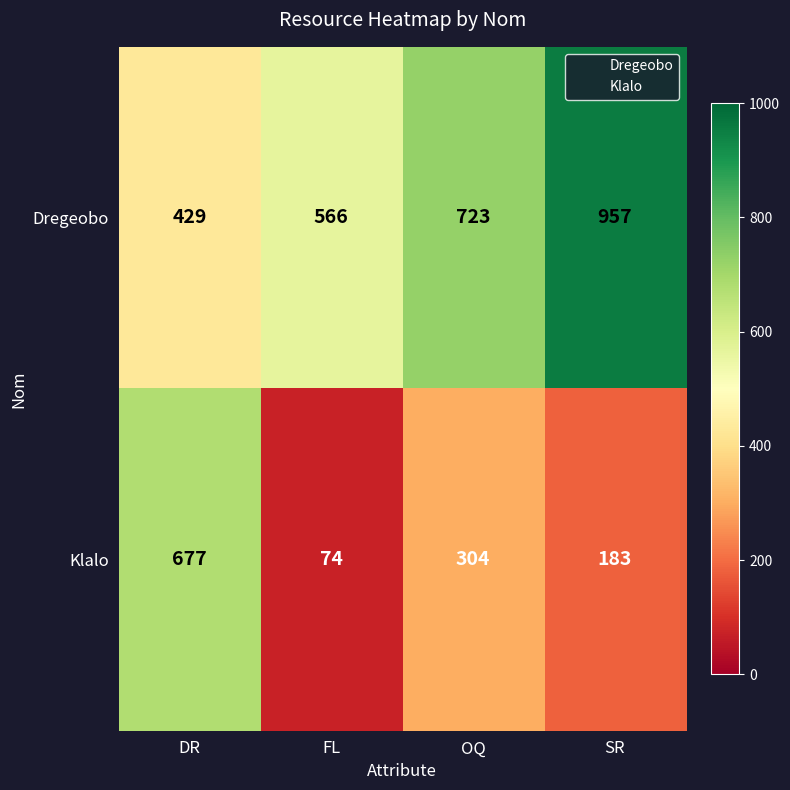

Reading left to right, list all the values displayed in this chart.

Dregeobo: DR=429	FL=566	OQ=723	SR=957
Klalo: DR=677	FL=74	OQ=304	SR=183